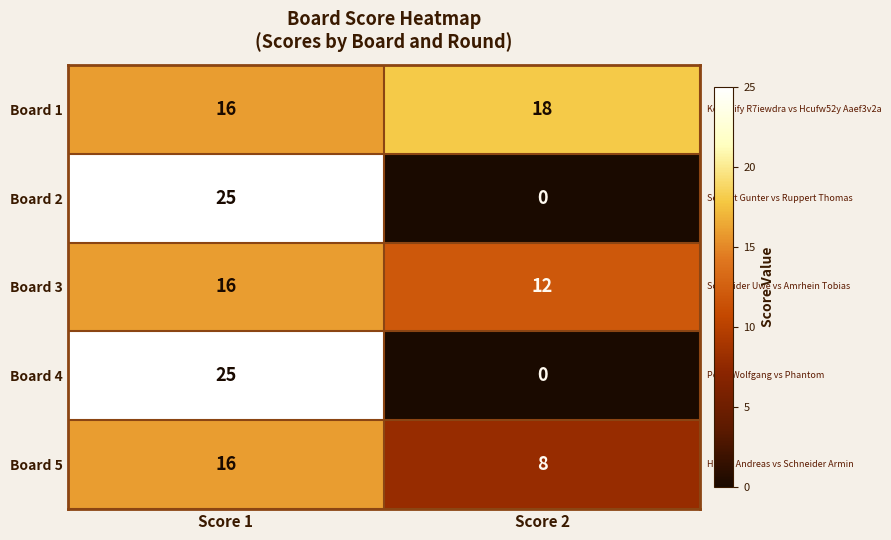

What value does the Board 5 series have at Score 1?

16